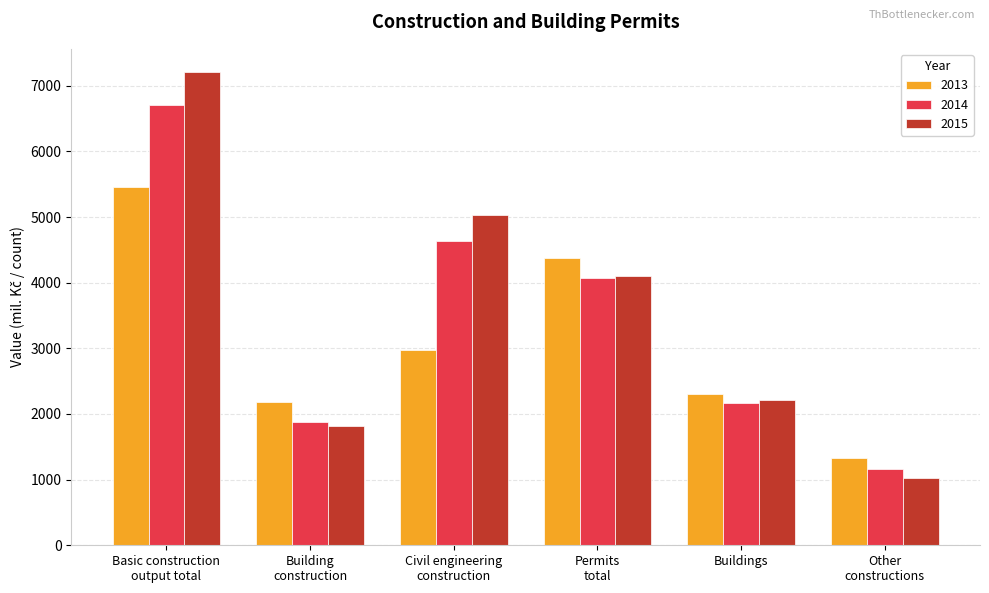

The 2013 series shows 2449 at Basic construction
output total. True or false?

False